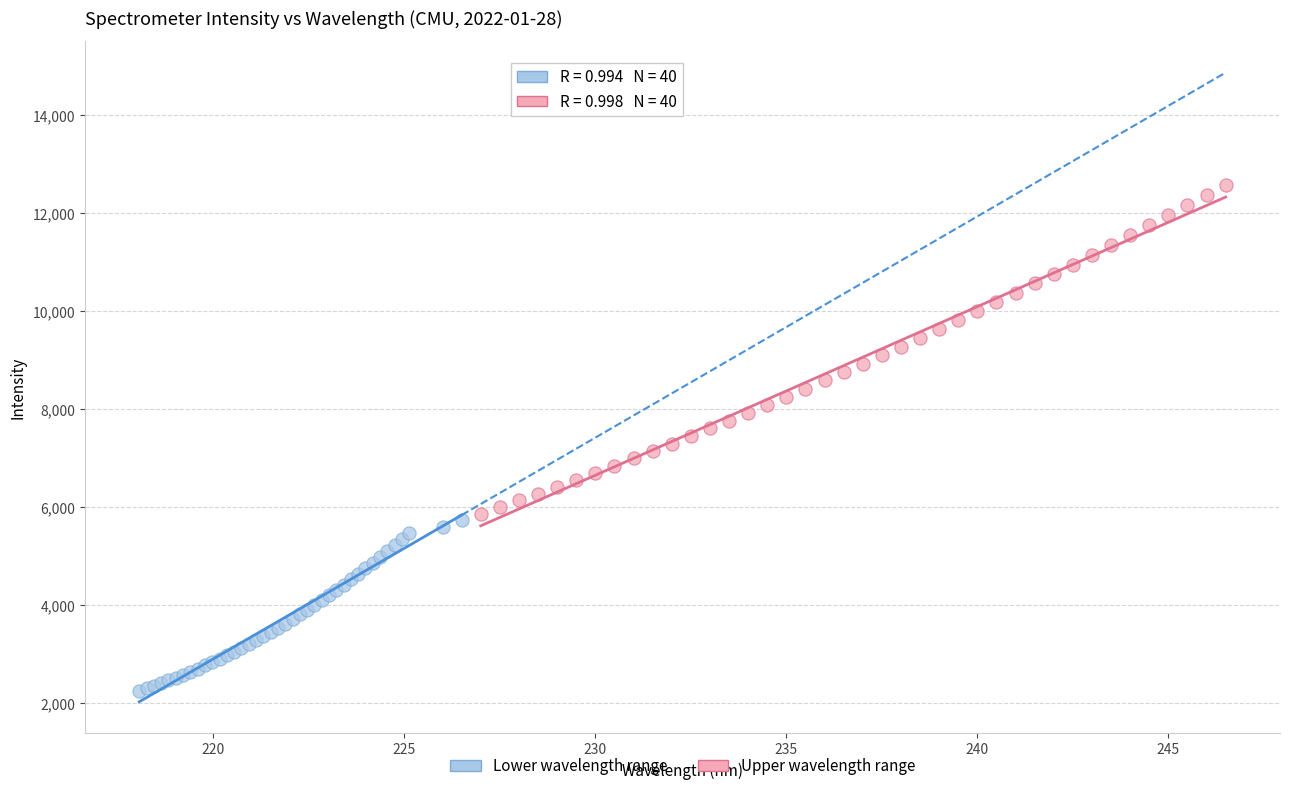

Which series contains the lowest Y value?

Lower wavelength range